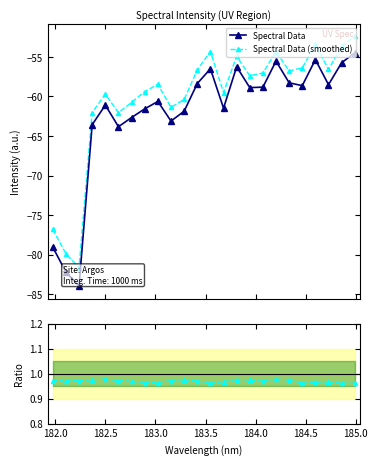

True or false: Spectral Data and Spectral Data (smoothed) cross at least once.

False